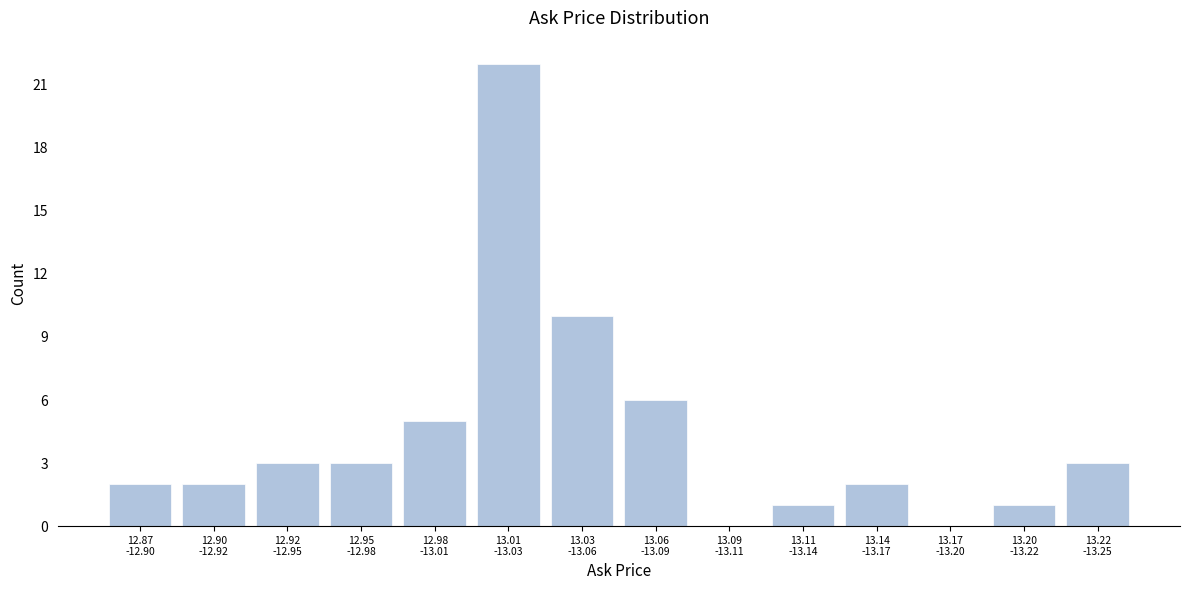

What is the greatest value displayed?

22